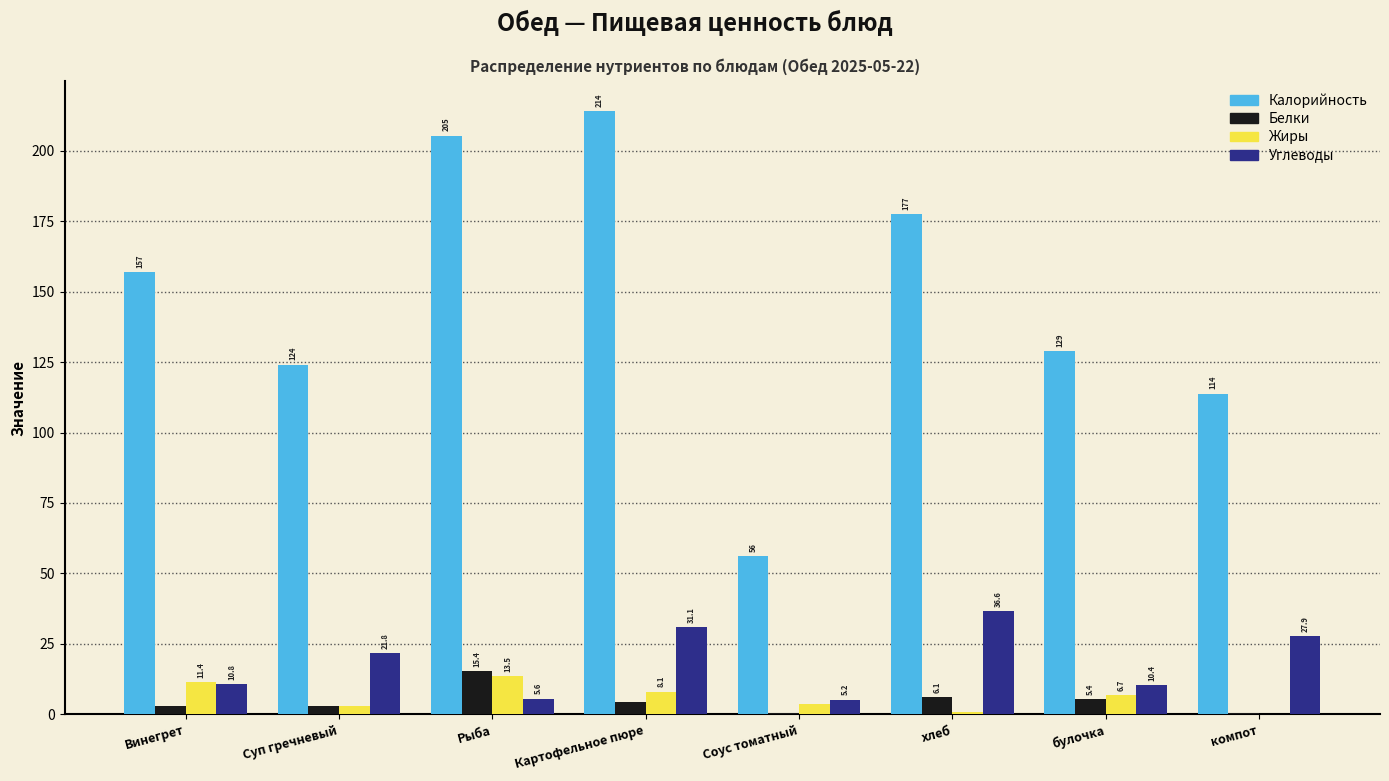

Where does the Углеводы series first go above 21?

Суп гречневый